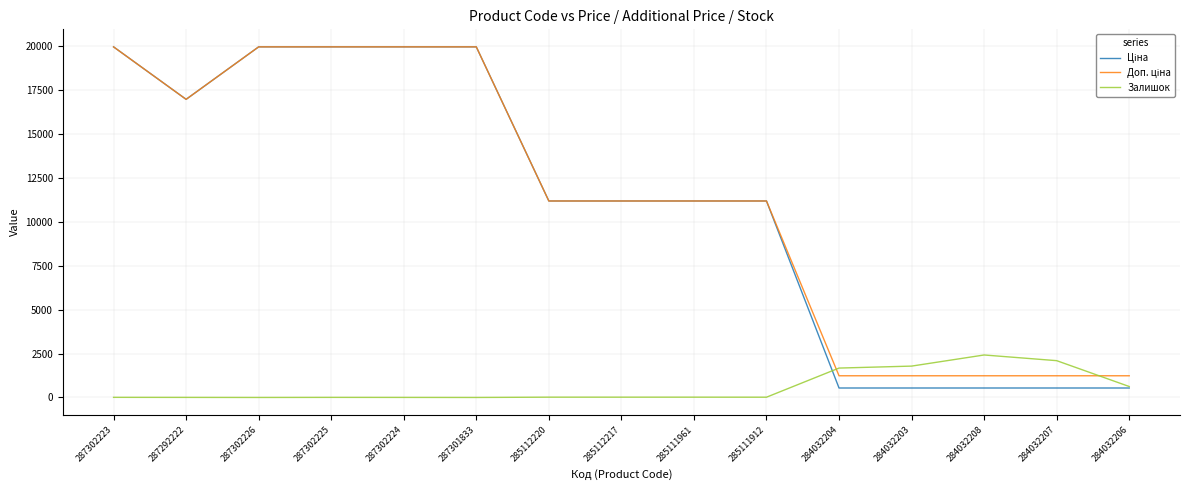

What is the total value across all series at 284032204?

3448.4